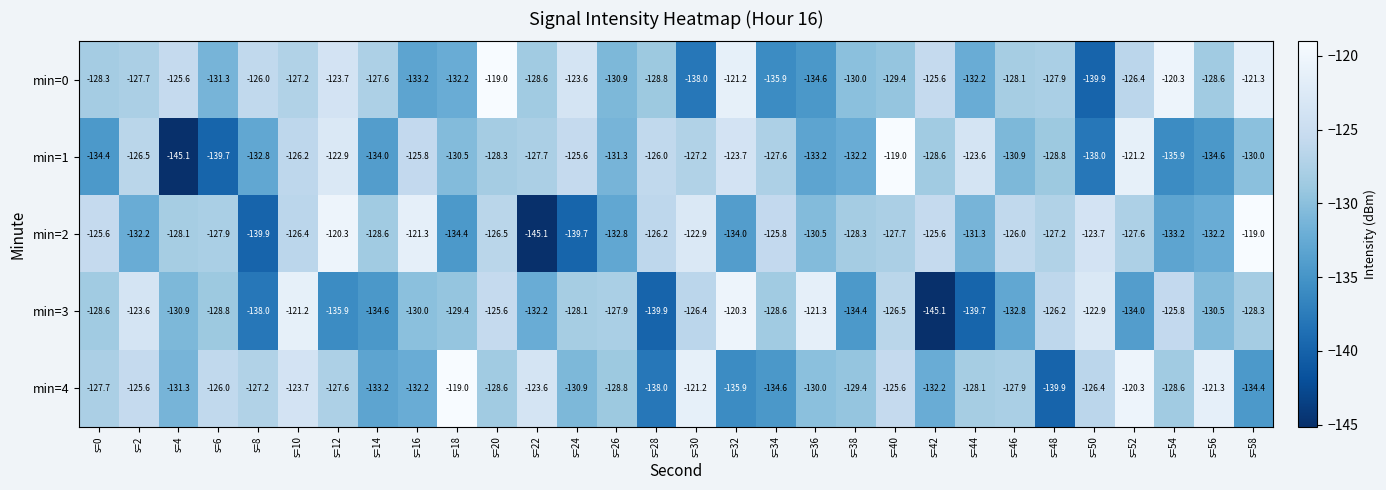

What is the difference between the highest and lowest values at s=14?

7.0